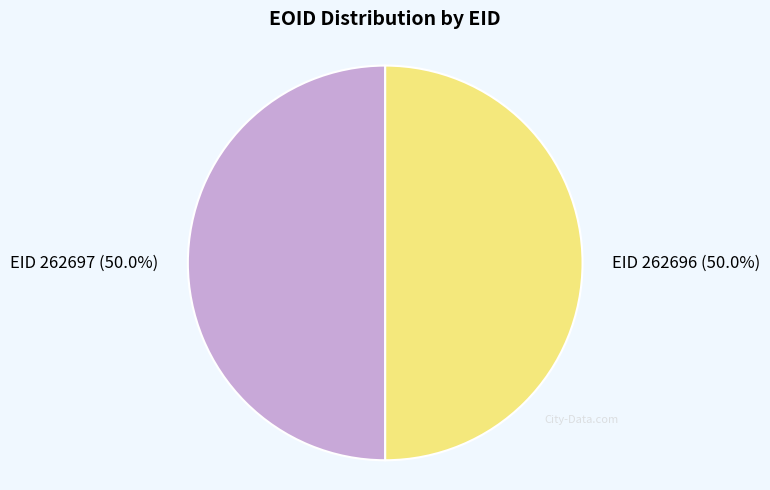

What is the ratio of the value at EID 262696 (50.0%) to the value at EID 262697 (50.0%)?

1.0